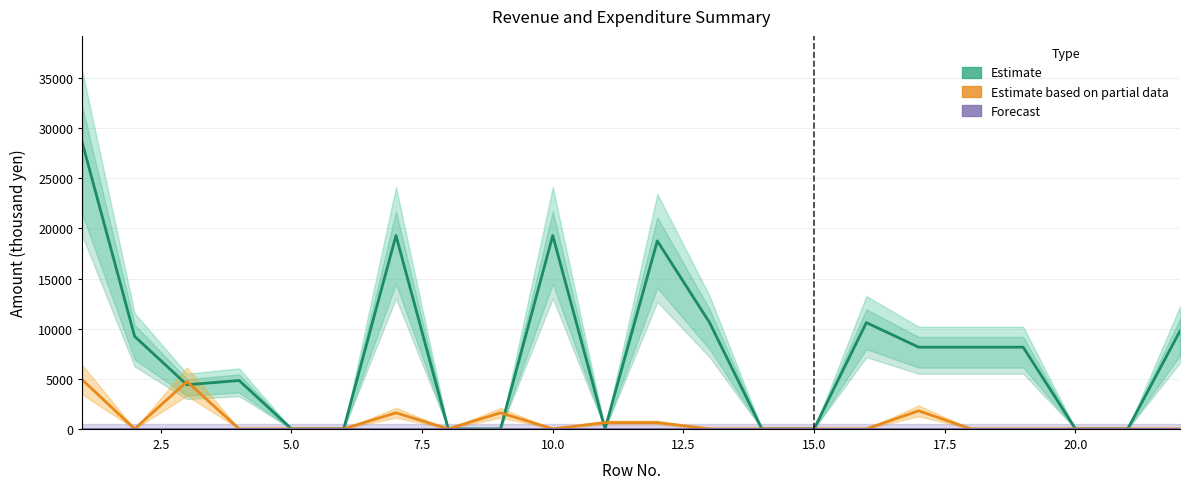

Reading left to right, what are all the values shown in this chart?

Estimate: 28525	9230	4402	4828	0	0	19295	0	0	19295	0	18757	10604	0	0	10604	8153	8153	8153	0	0	9768
Estimate based on partial data: 4887	0	4720	0	0	0	1600	0	1600	0	624	624	0	0	0	0	1800	0	0	0	0	0
Forecast: 0	0	0	0	0	0	0	0	0	0	0	0	0	0	0	0	0	0	0	0	0	0